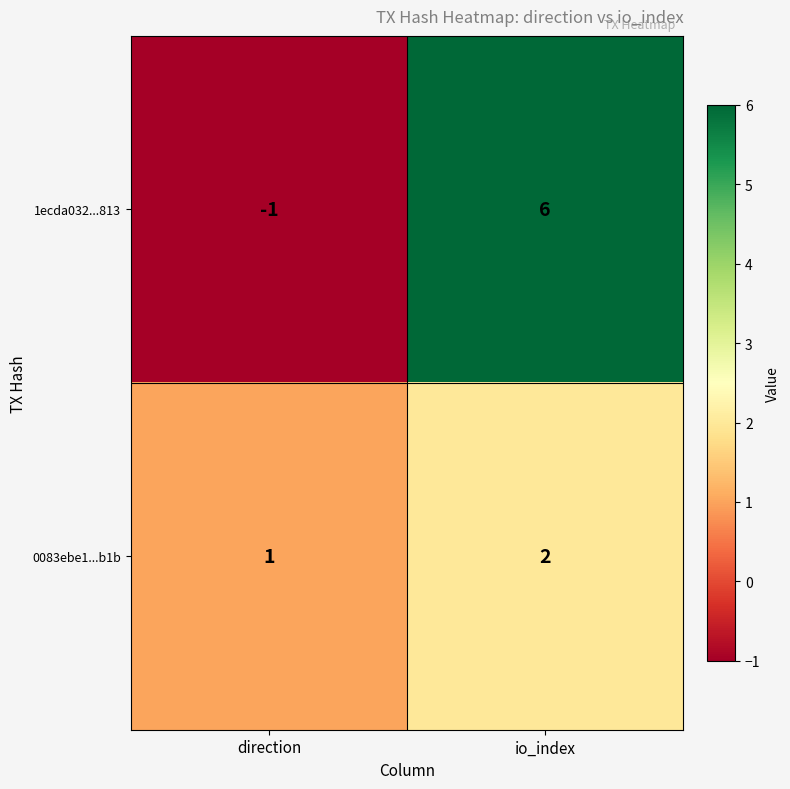

Reading right to left, extract all data points from this chart.

1ecda032...813: 6	-1
0083ebe1...b1b: 2	1